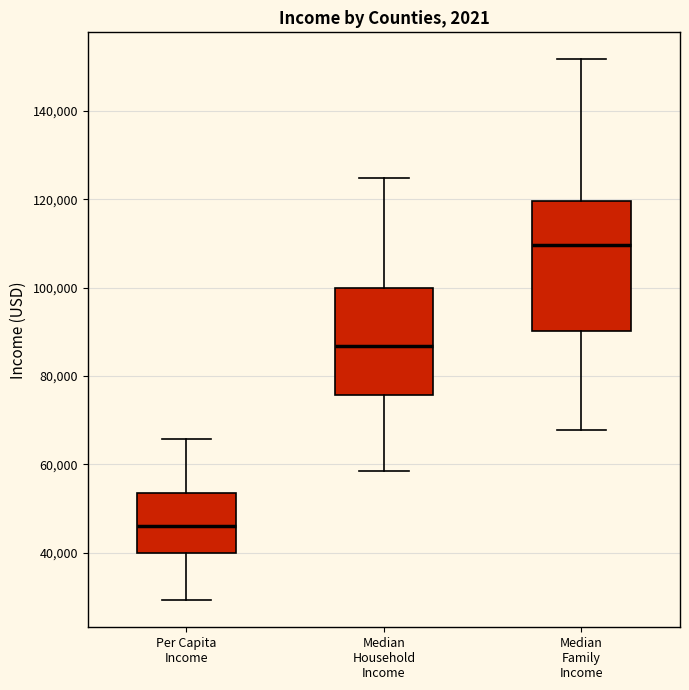

Which box has the highest median line?

Median Family Income